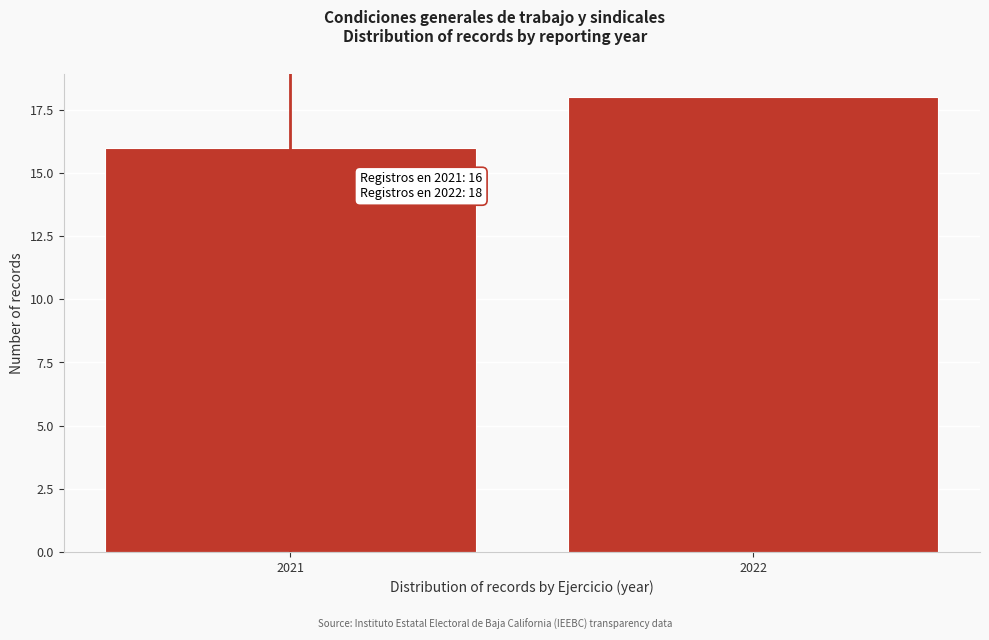

Reading left to right, what are all the values shown in this chart?

16	18